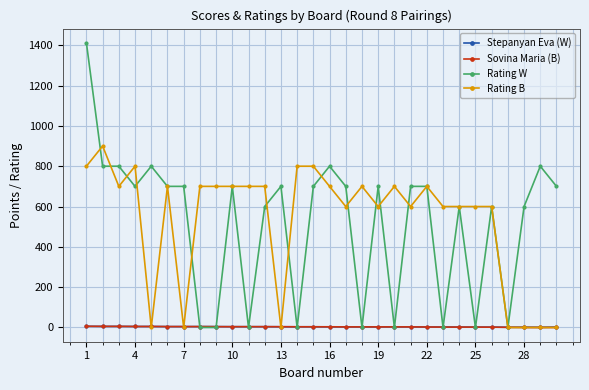

What is the greatest value displayed?

1412.0